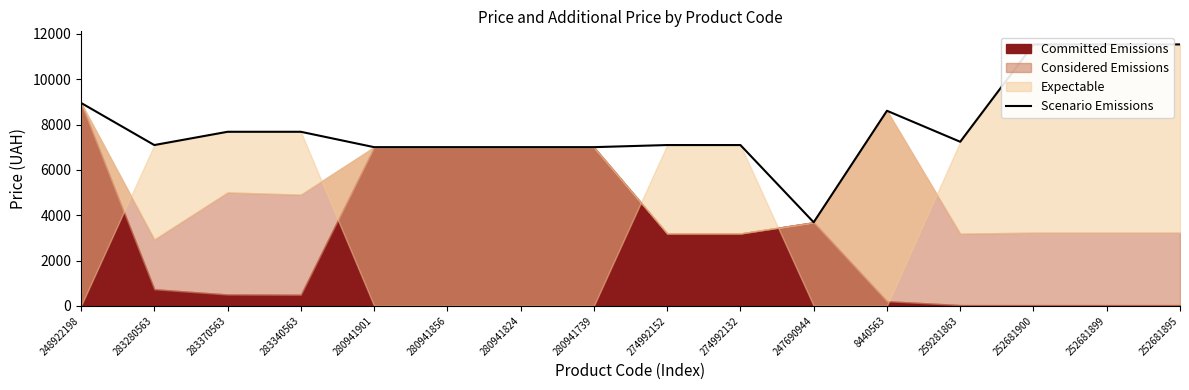

How many points are higher than both their immediate neighbors (excluding endpoints)?

1